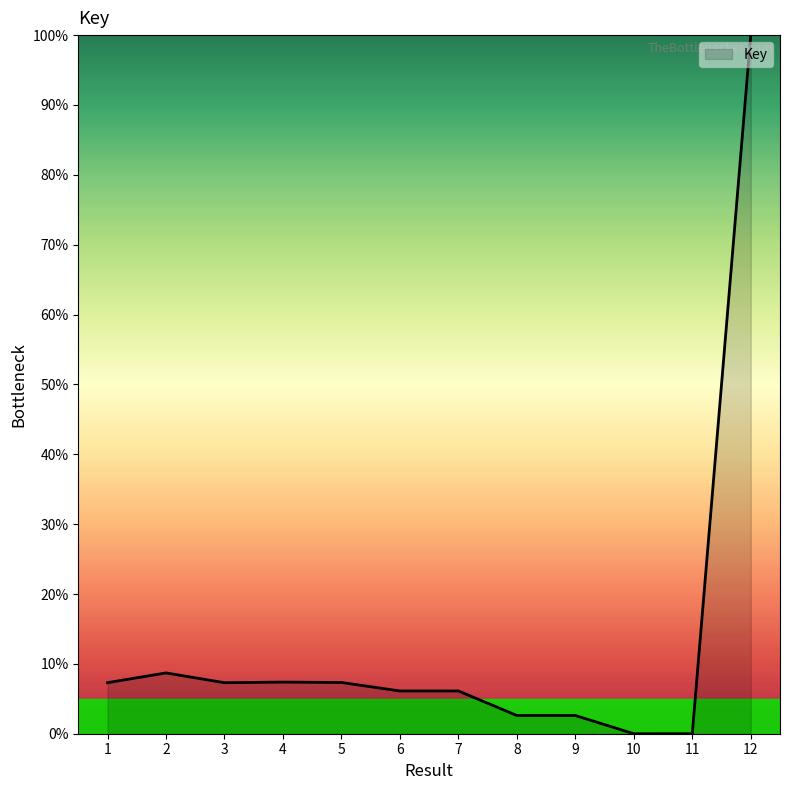

The value at 10 is -35.7. True or false?

False